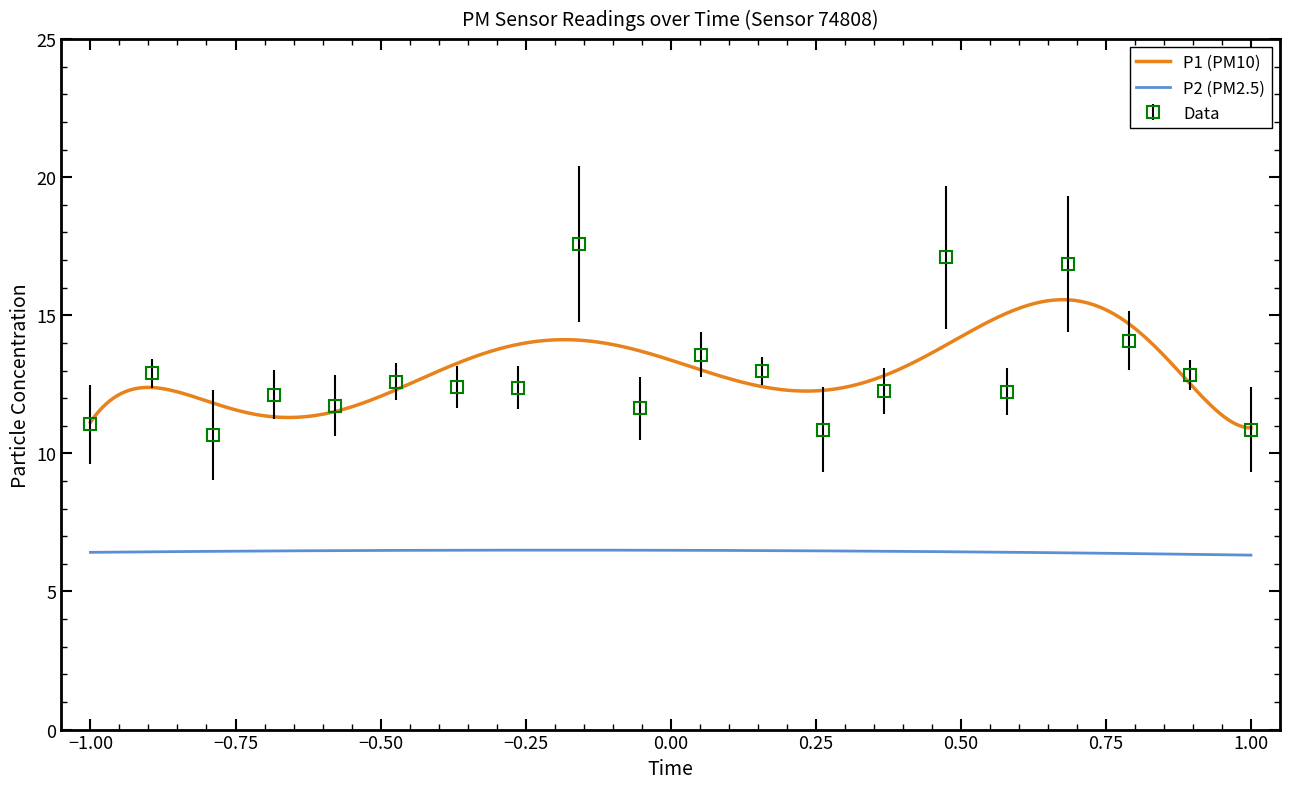

Does the chart have visible grid lines?

No